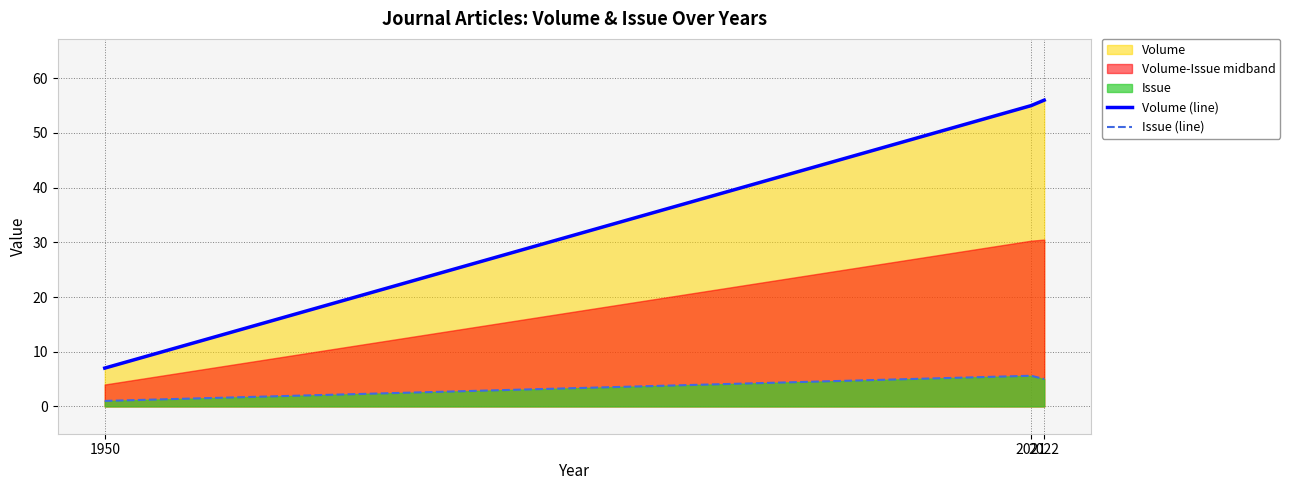

Reading left to right, extract all data points from this chart.

Volume (line): 1950=7.0	2021=55.0	2022=56.0
Issue (line): 1950=1.0	2021=5.6	2022=5.0